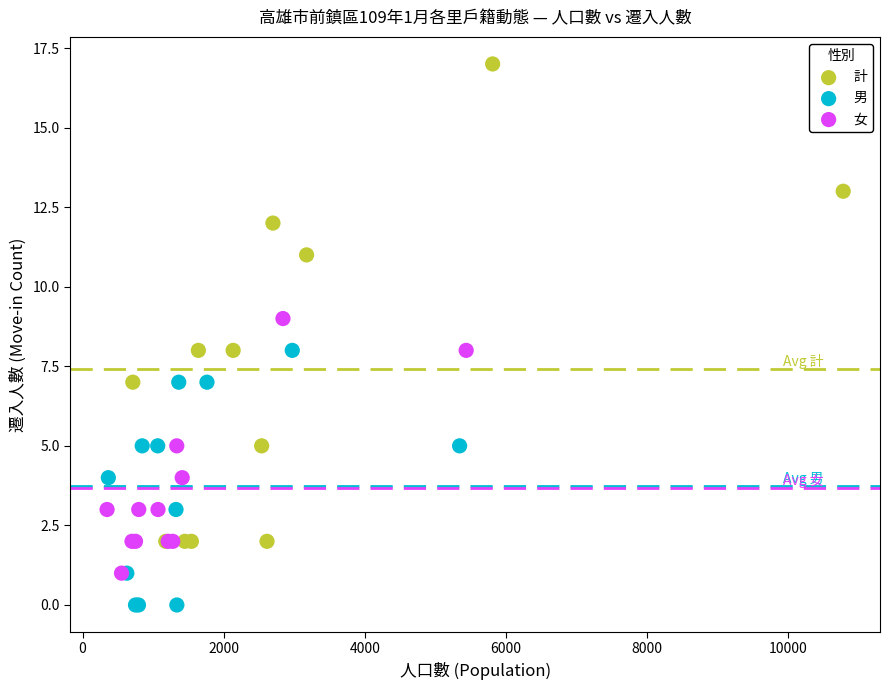

Which series reaches the minimum Y coordinate?

男